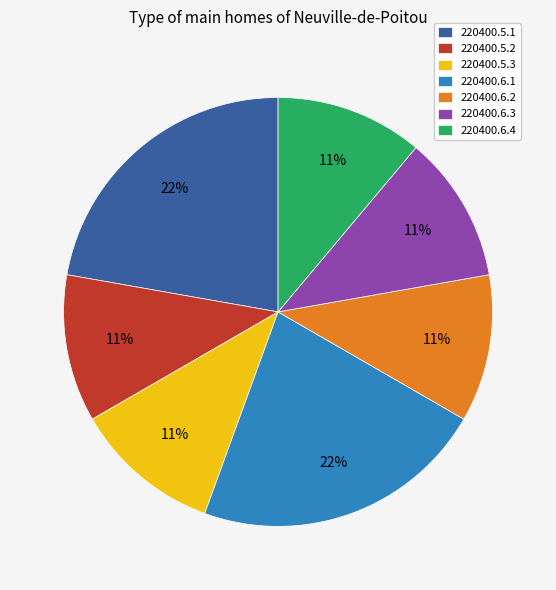

The 220400.5.2 slice represents 22% of the pie. True or false?

False